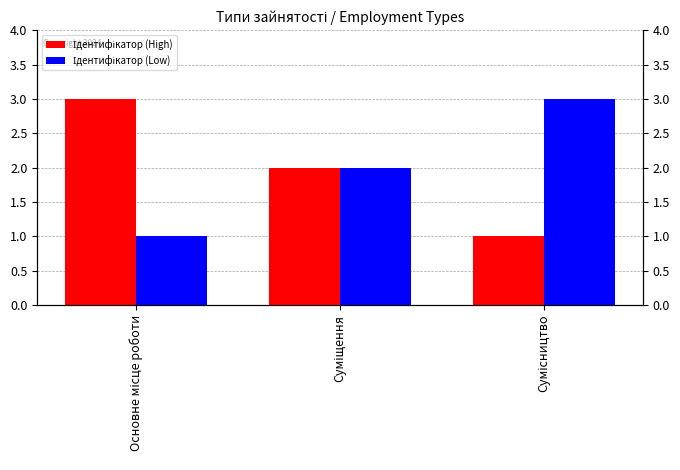

What is the label of the 2nd bar from the right?

Суміщення